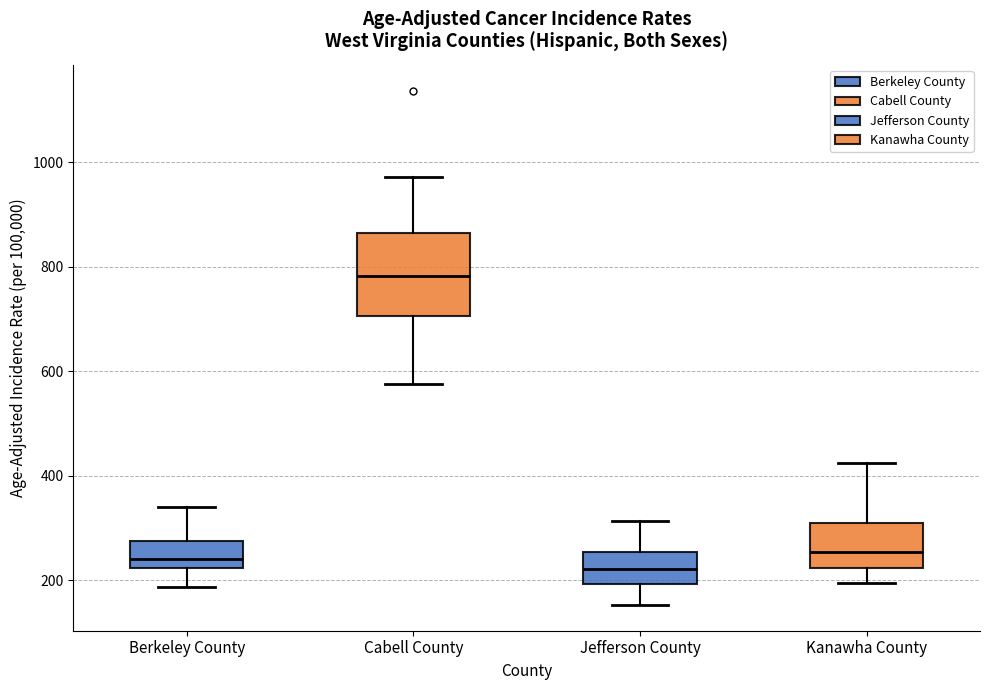

Which box's median line is the lowest?

Jefferson County